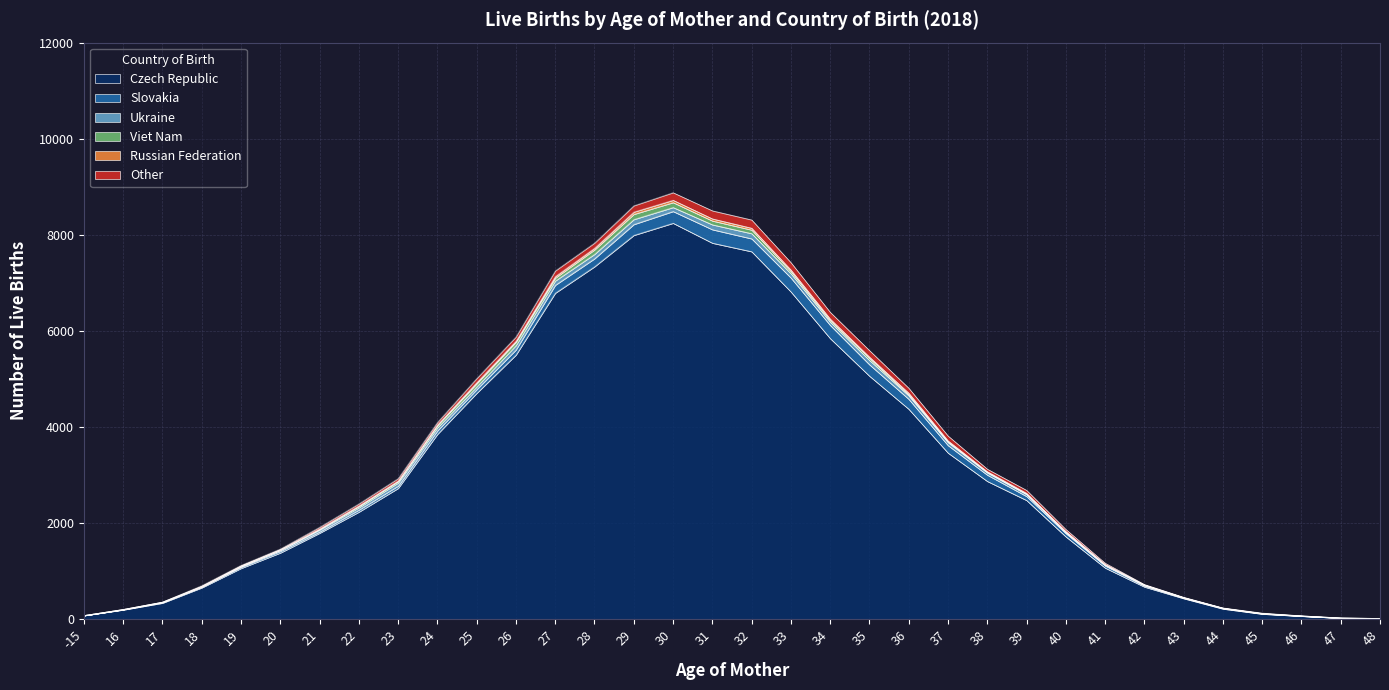

The value of Slovakia at 47 is 0. True or false?

True